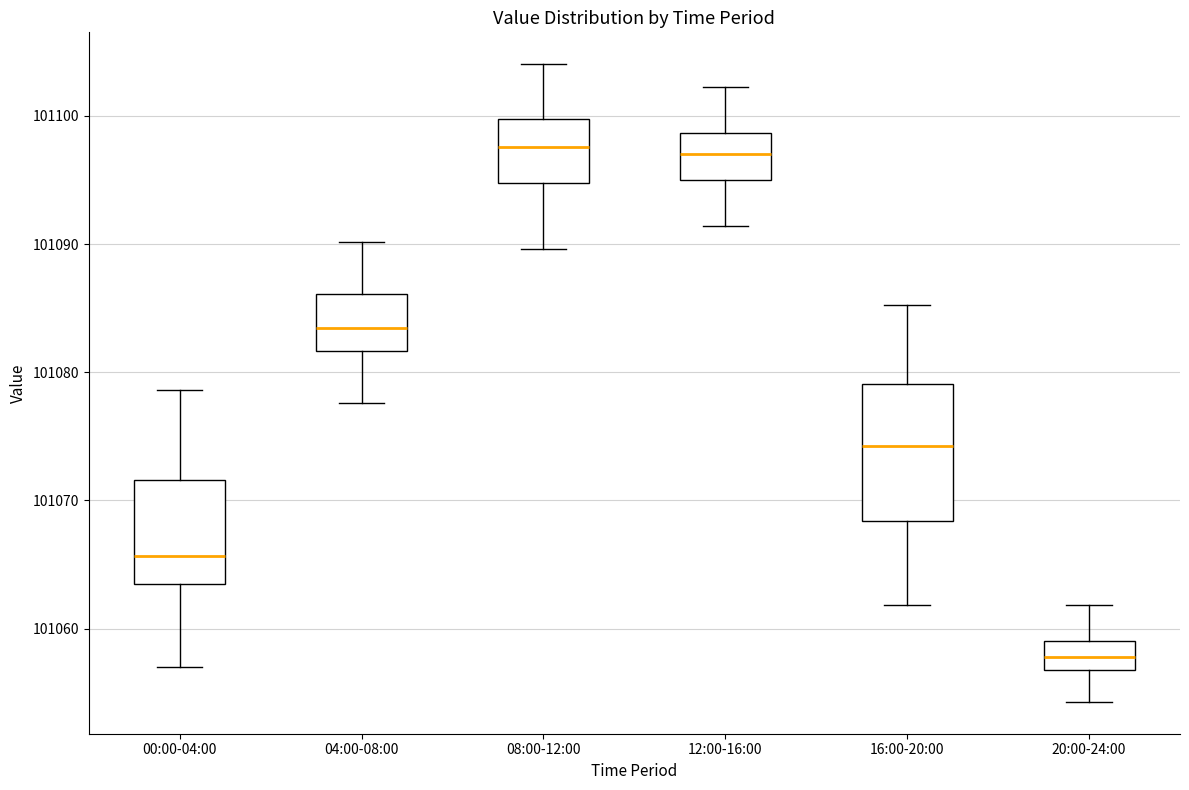

Reading left to right, read every box against the y-axis: the position of its median line, the range the box covers, and the ends of its whiskers. The values are not printed on the chart, so give them approximately, as read against the axis.

00:00-04:00: median 101066, box 101063 to 101072, whiskers 101057 to 101079
04:00-08:00: median 101083, box 101082 to 101086, whiskers 101078 to 101090
08:00-12:00: median 101098, box 101095 to 101100, whiskers 101090 to 101104
12:00-16:00: median 101097, box 101095 to 101099, whiskers 101091 to 101102
16:00-20:00: median 101074, box 101068 to 101079, whiskers 101062 to 101085
20:00-24:00: median 101058, box 101057 to 101059, whiskers 101054 to 101062